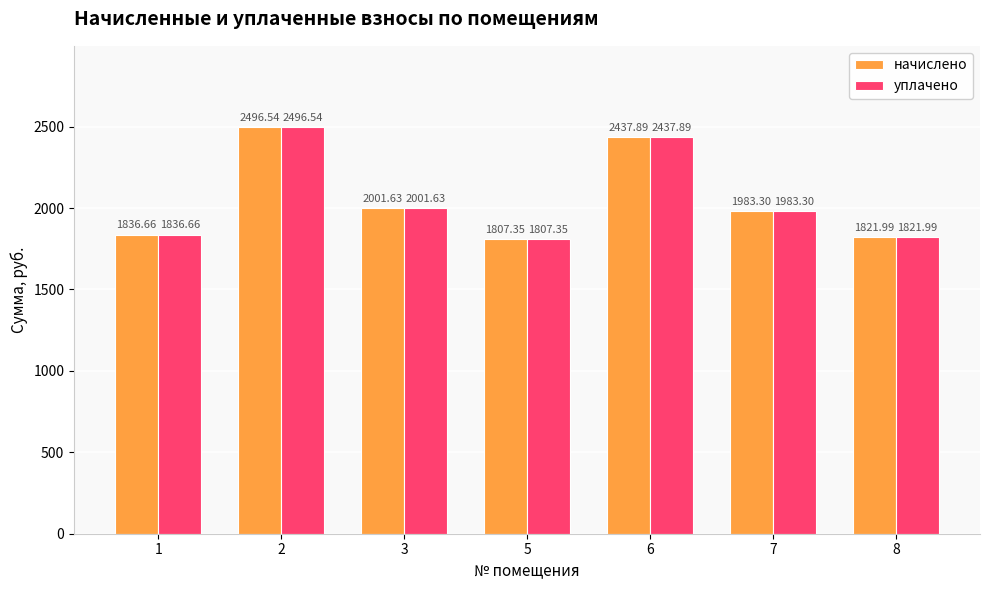

What is the difference between the maximum and minimum values in the уплачено series?

689.2